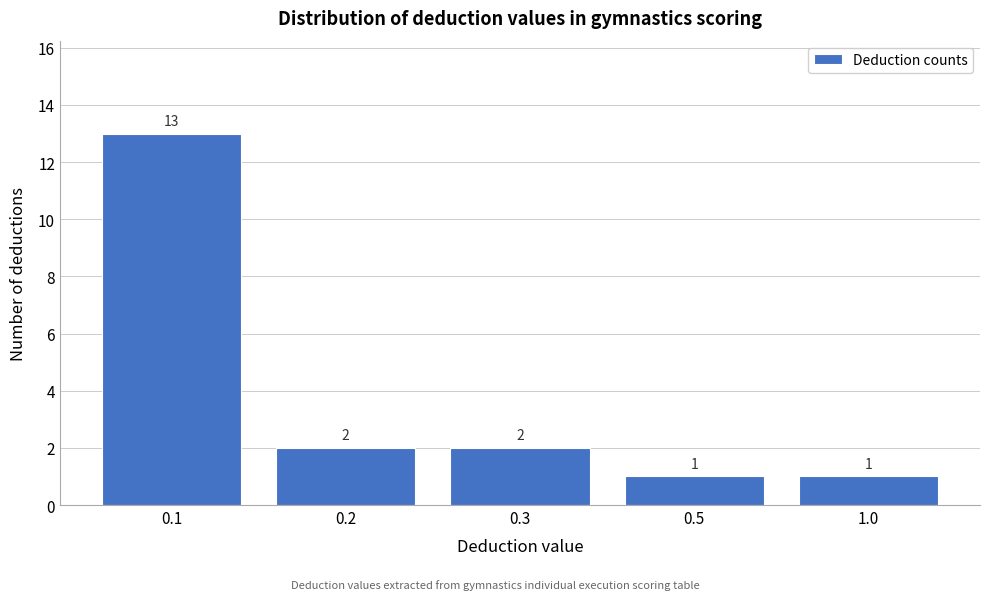

Reading left to right, what are all the values shown in this chart?

13	2	2	1	1